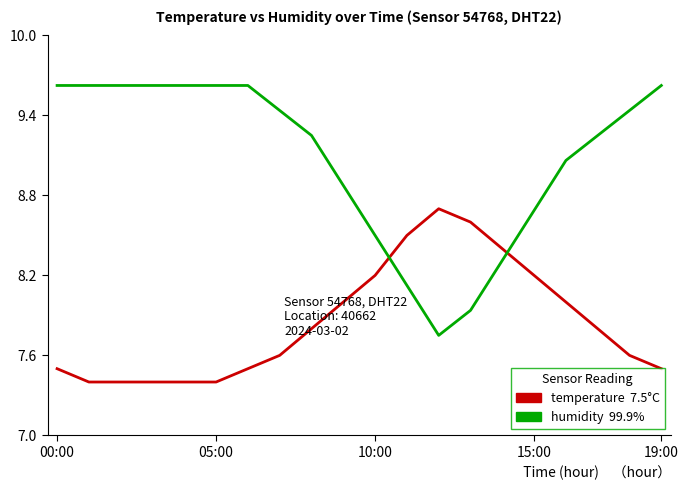

What is the maximum value shown in the chart?

9.6